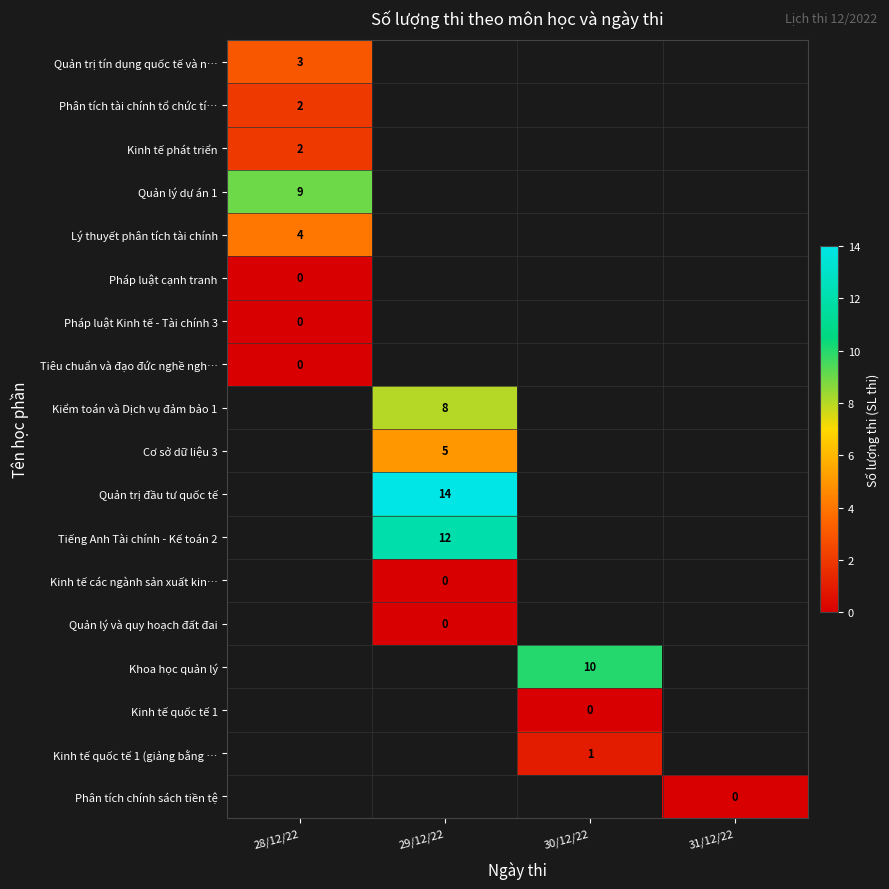

The Quản trị tín dụng quốc tế và n… series shows 3 at 28/12/22. True or false?

True